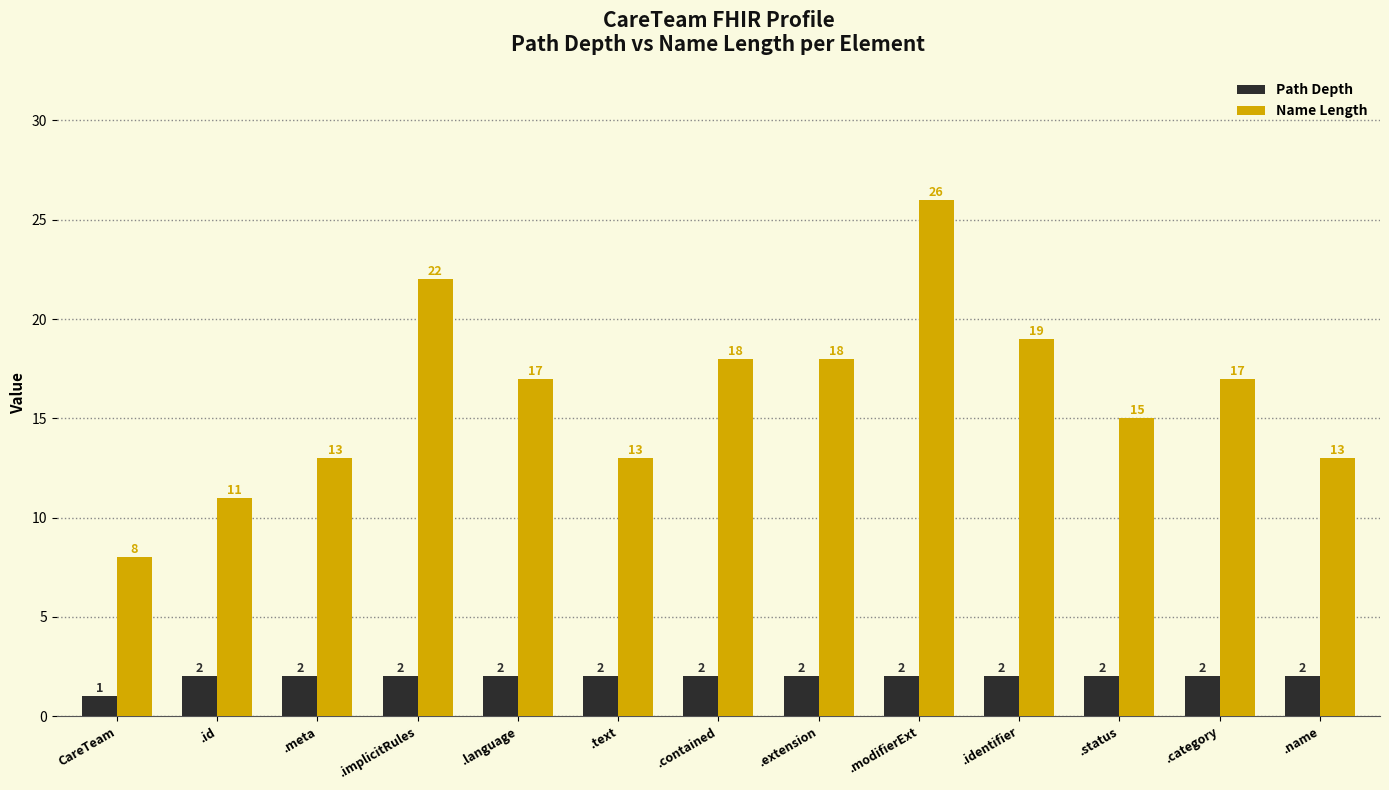

What is the maximum value for Name Length?

26